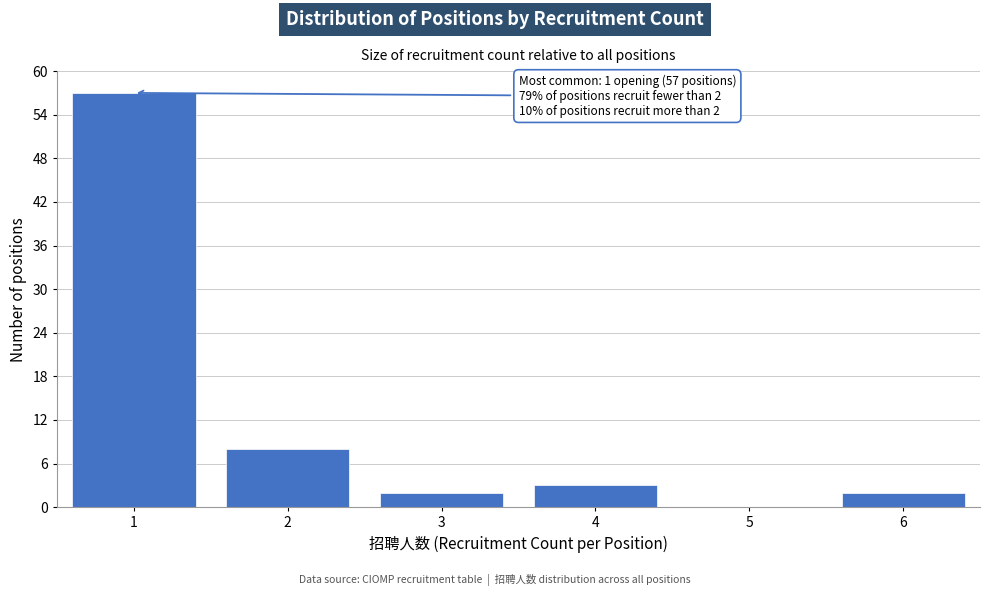

Over which range of the x-axis is the bar tallest?

0.5 to 1.5